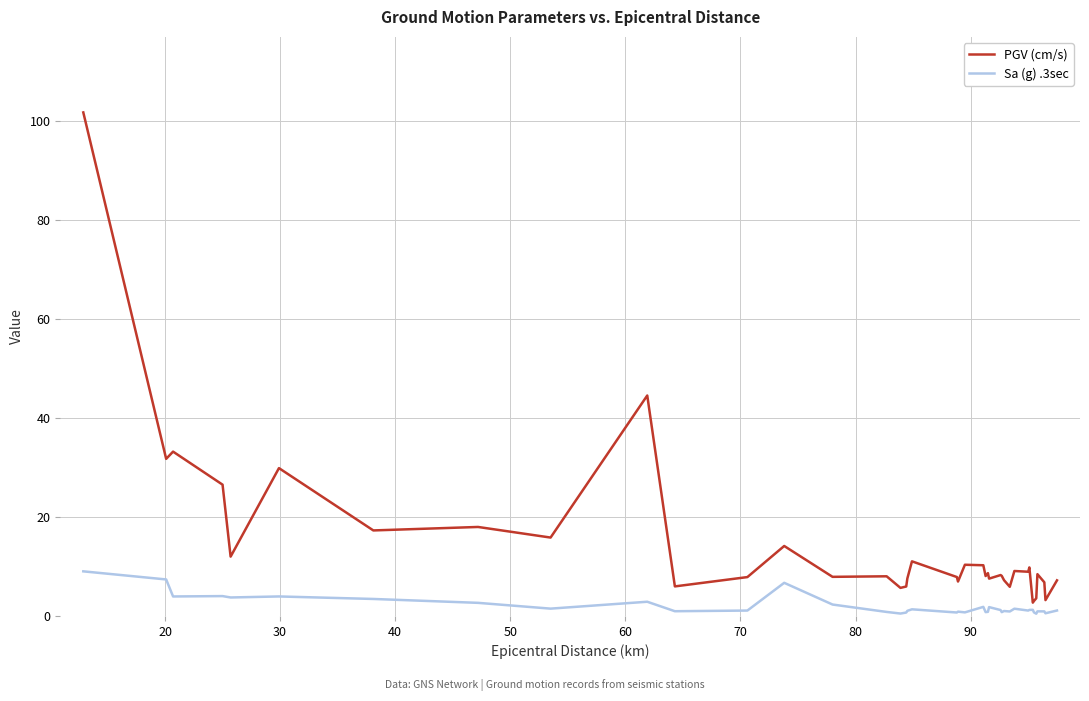

What is the maximum value for Sa (g) .3sec?

9.0